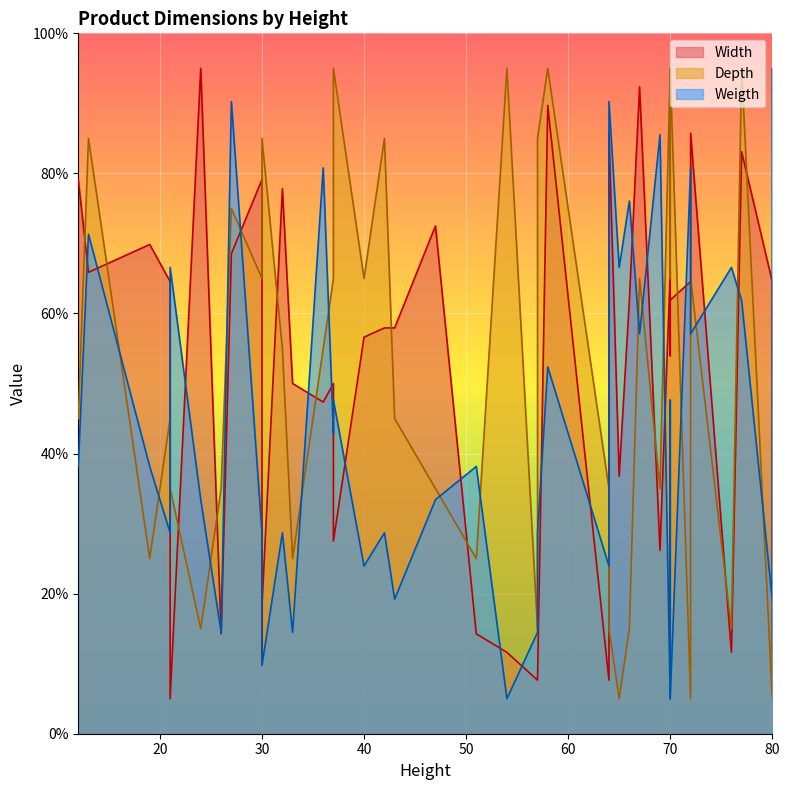

What is the minimum value for Depth?

5.0